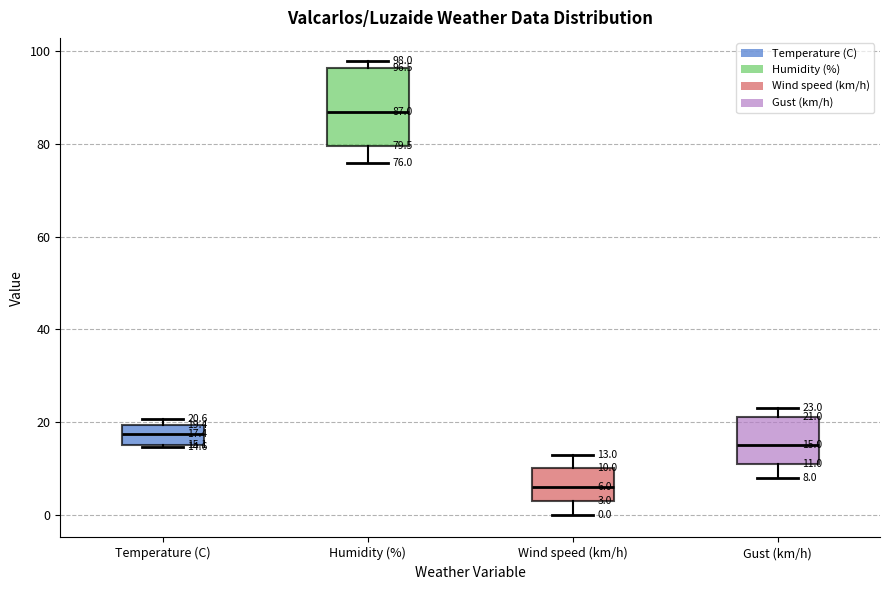

Which box has the lowest median line?

Wind speed (km/h)